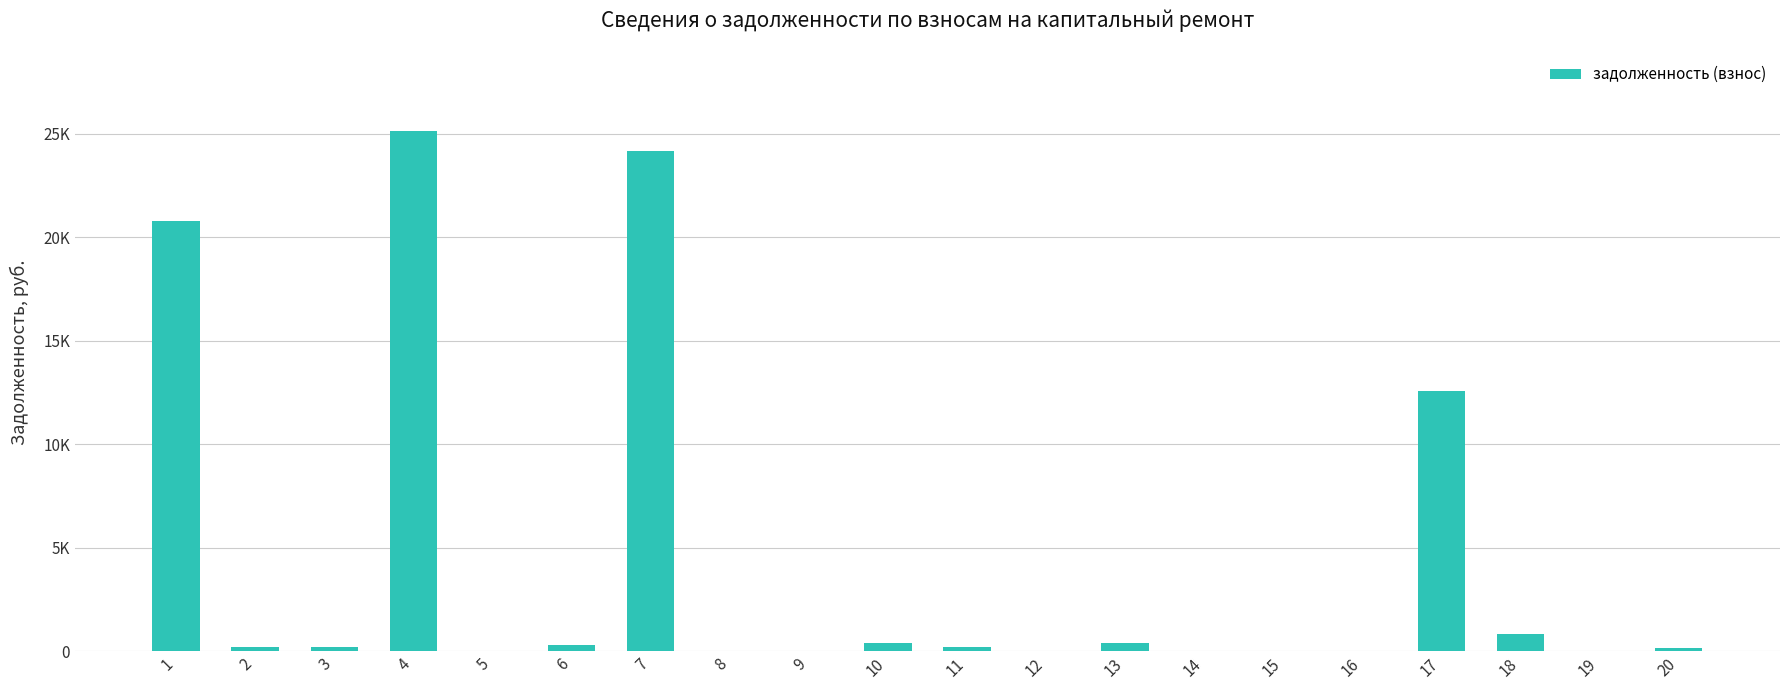

Are the bars horizontal?

No